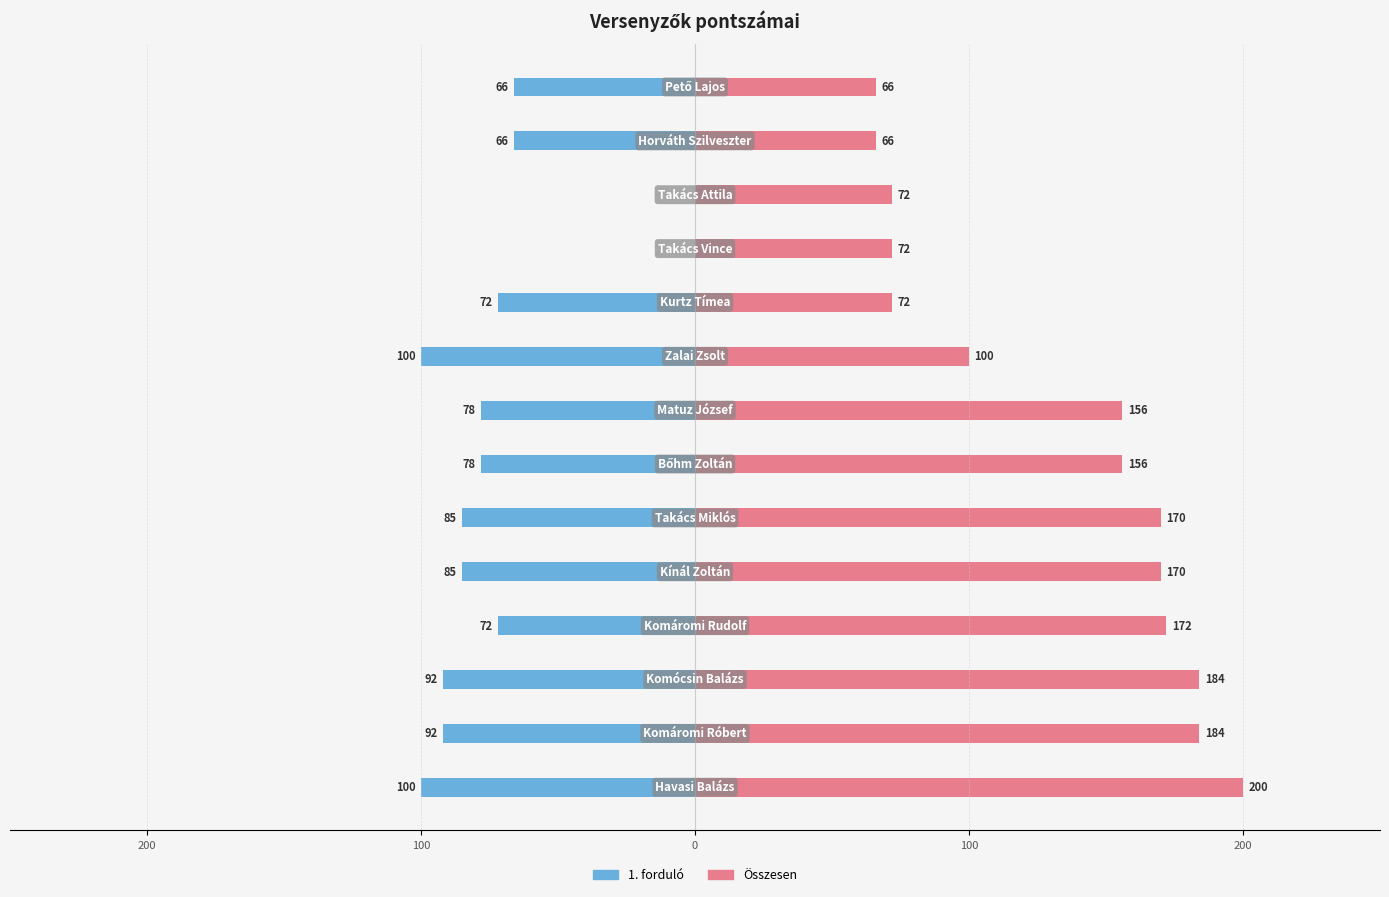

Count the number of categories in the chart.

14